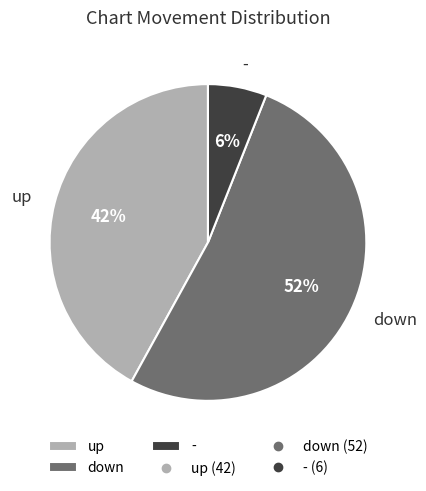

To the nearest percent, what percentage of the pie is down?

52%